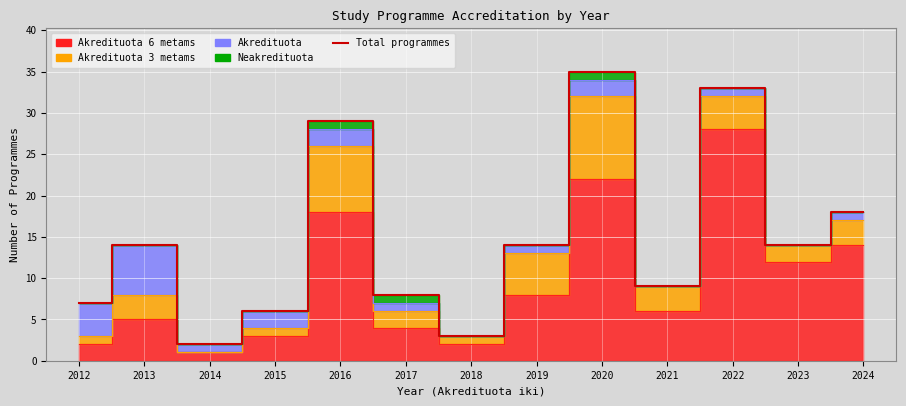

What is the average value?

15